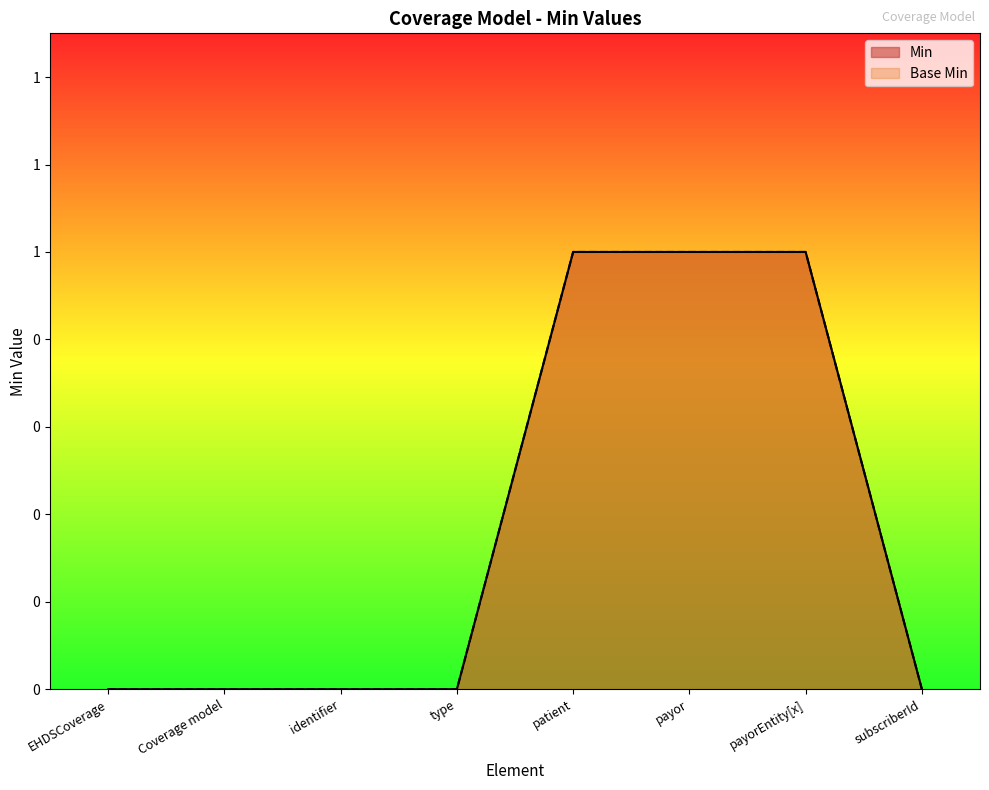

Reading right to left, list all the values displayed in this chart.

Min: 0	1	1	1	0	0	0	0
Base Min: 0	1	1	1	0	0	0	0